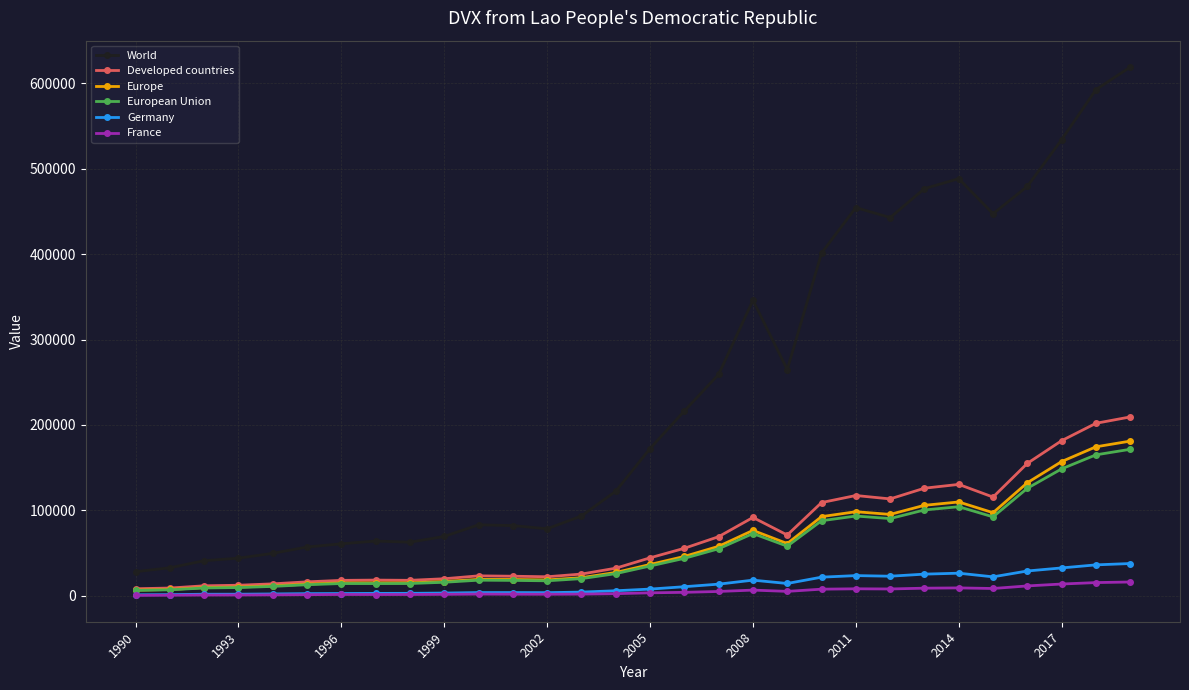

True or false: Germany and World cross at least once.

False